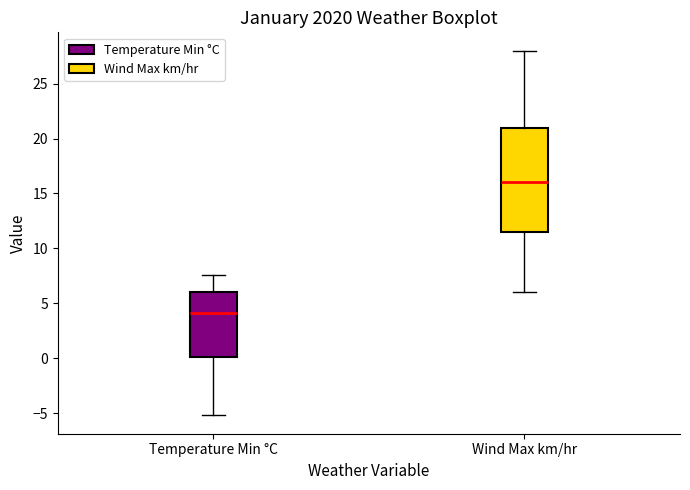

Which box is the tallest, from its lower edge to its upper edge?

Wind Max km/hr